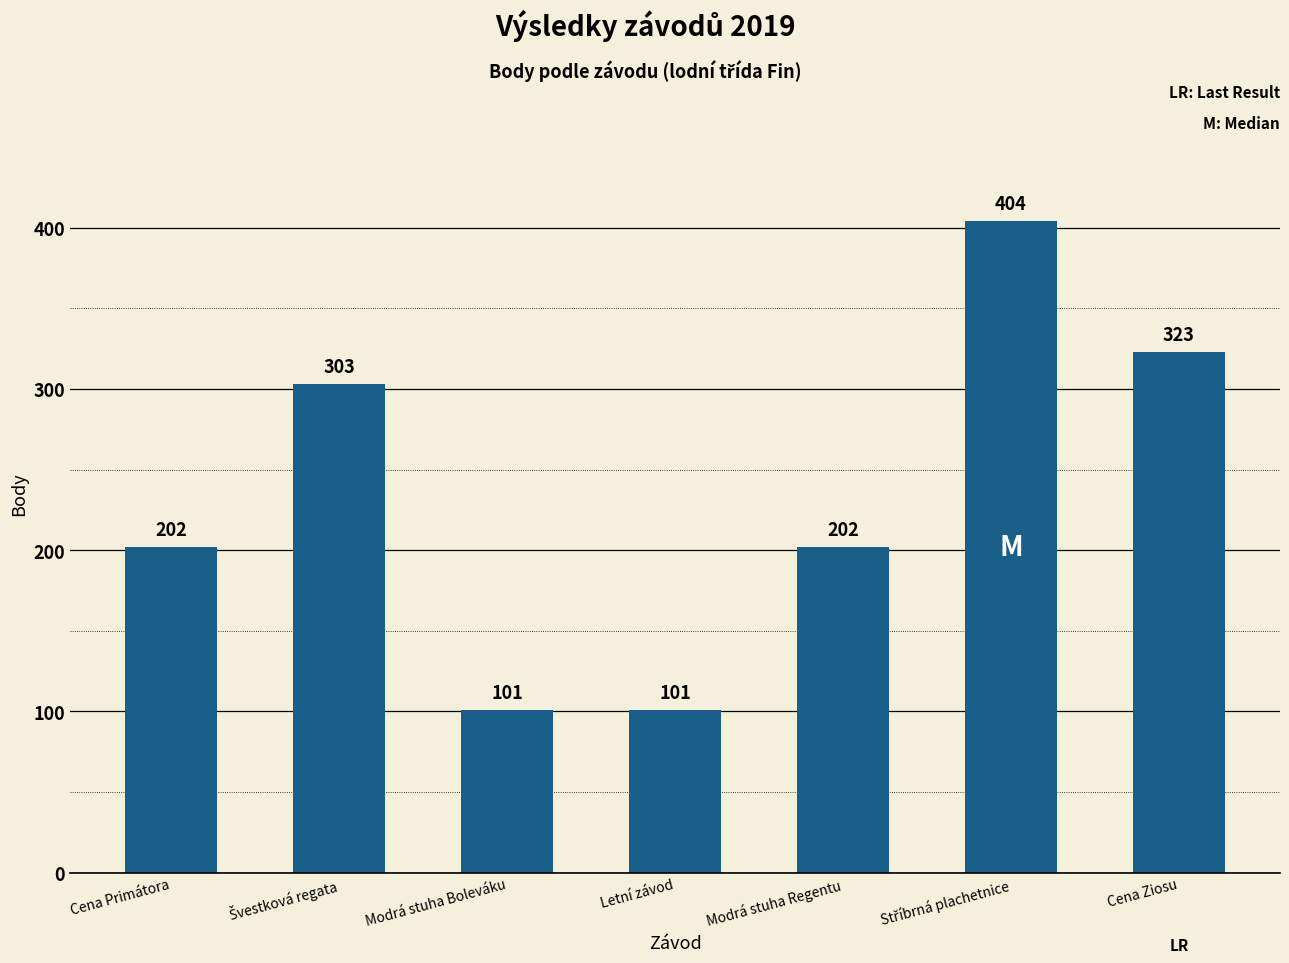

What is the greatest value displayed?

404